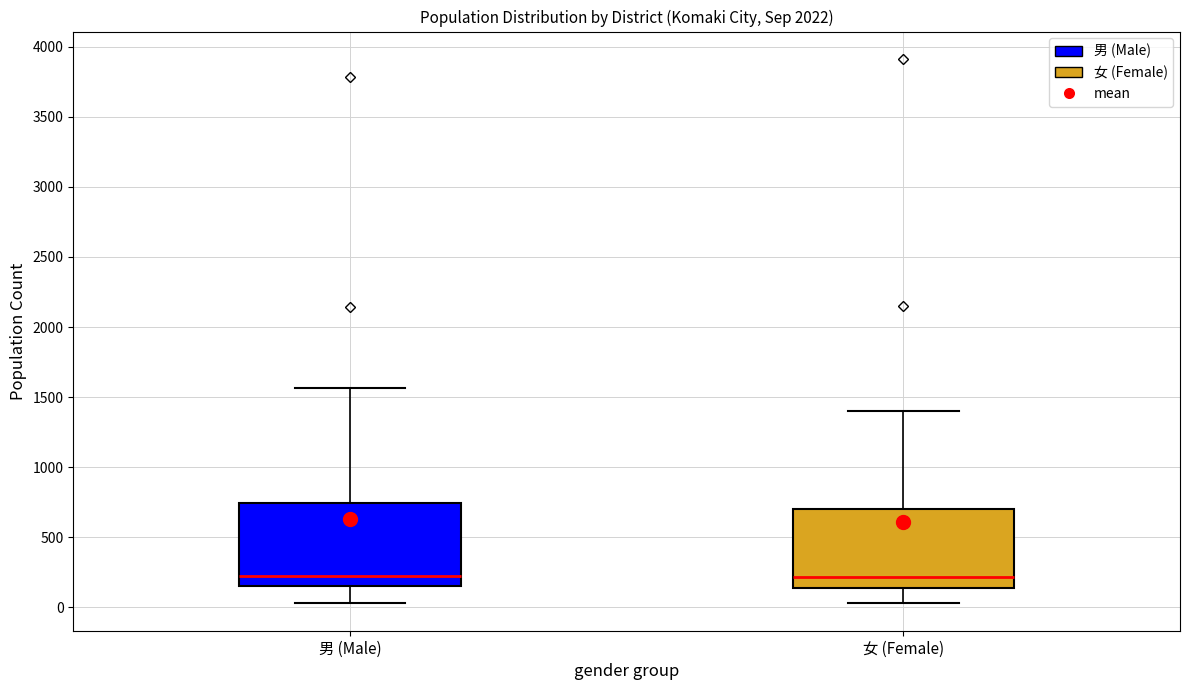

Reading left to right, transcribe this box plot: for each box, give where its median line is, the range the box spans, and where its two whiskers end, as read against the y-axis. The values are not printed on the chart, so give them approximately, as read against the axis.

男 (Male): median 200, box 150 to 750, whiskers 50 to 1550
女 (Female): median 200, box 150 to 700, whiskers 50 to 1400